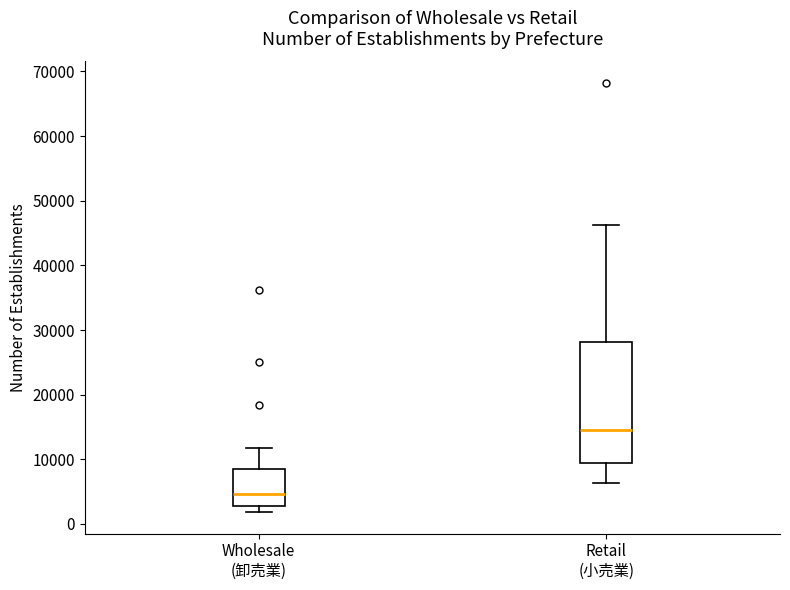

Which box's median line is the highest?

Retail (小売業)